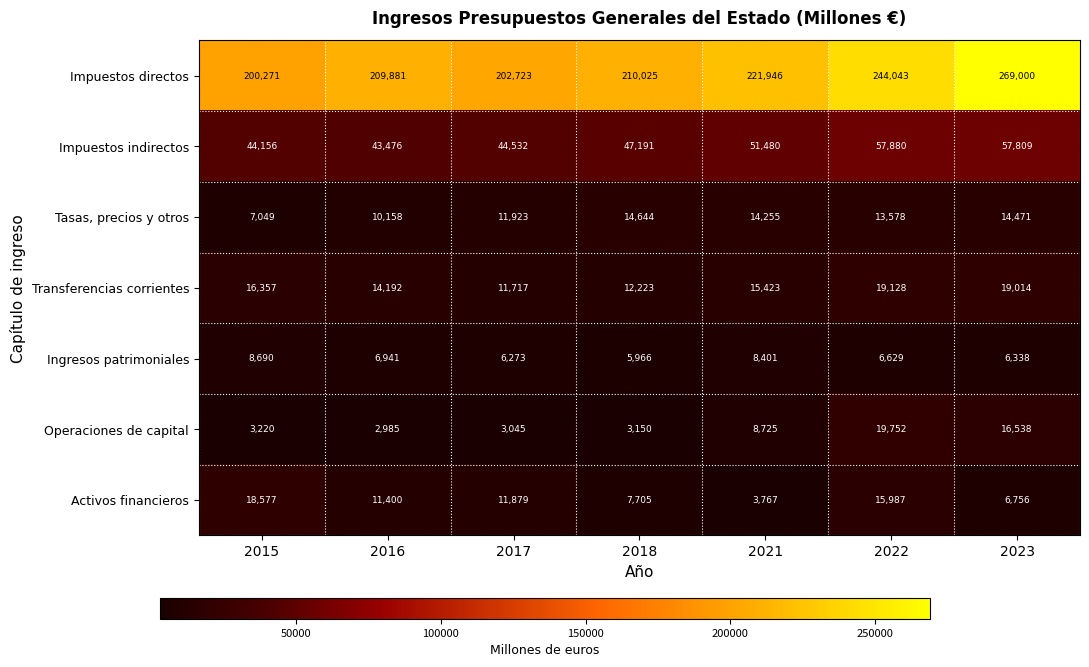

At which category is the sum across all series the highest?

2023